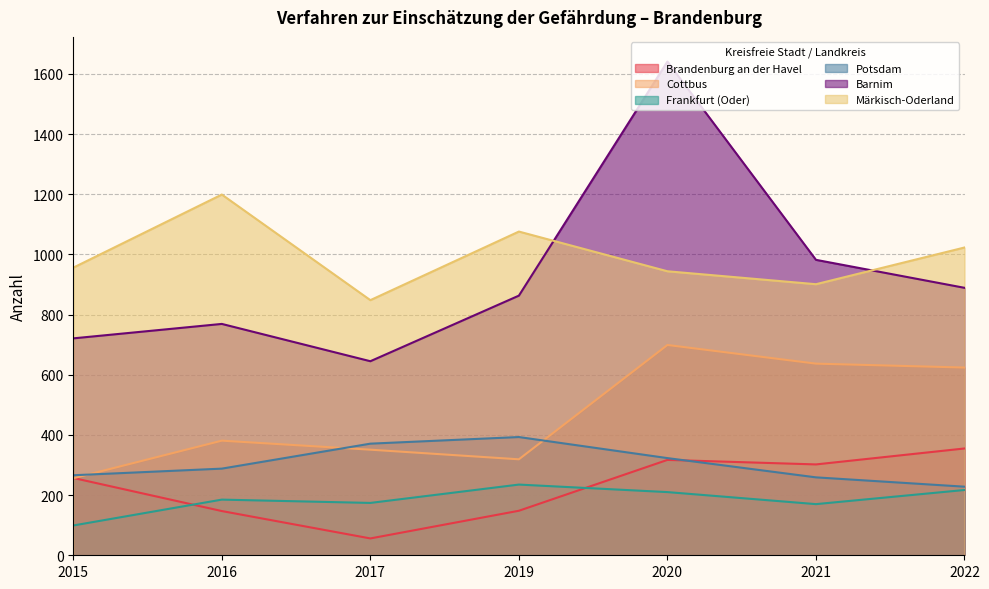

How many lines are shown in the chart?

6